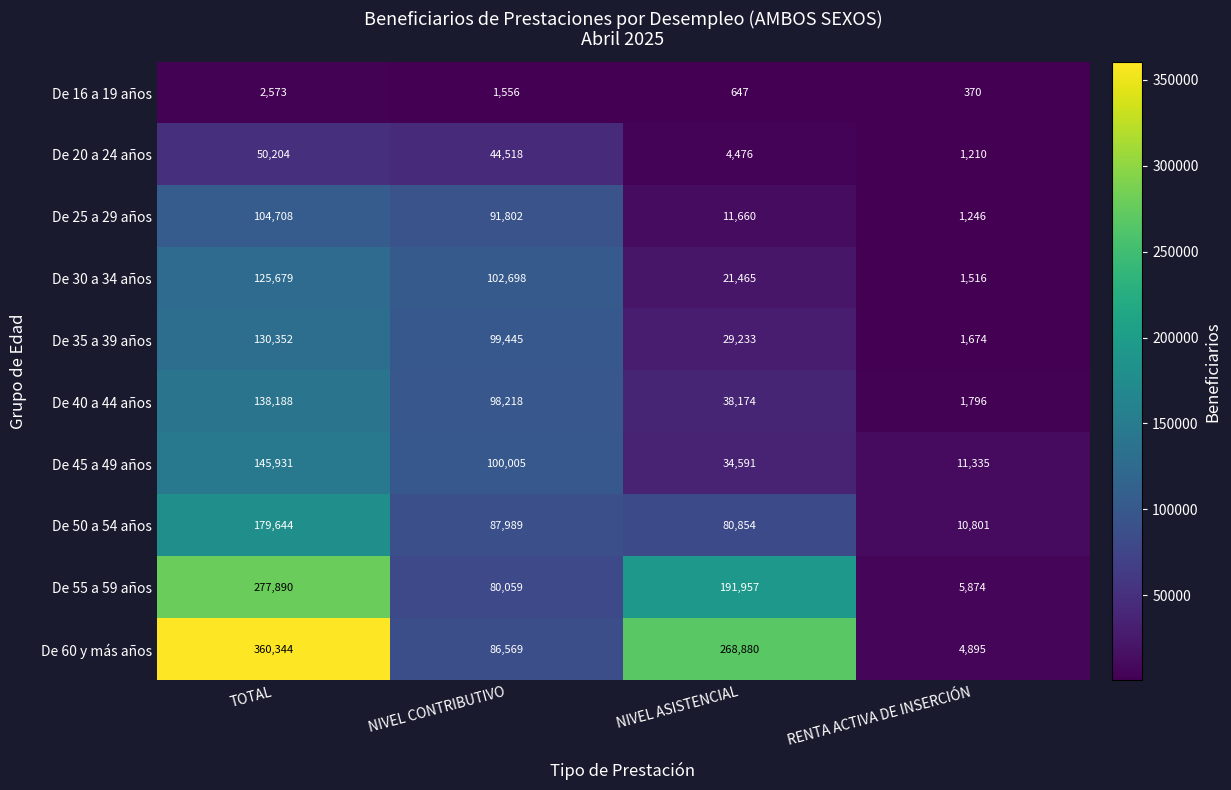

True or false: De 55 a 59 años has a value of 191957 at NIVEL ASISTENCIAL.

True